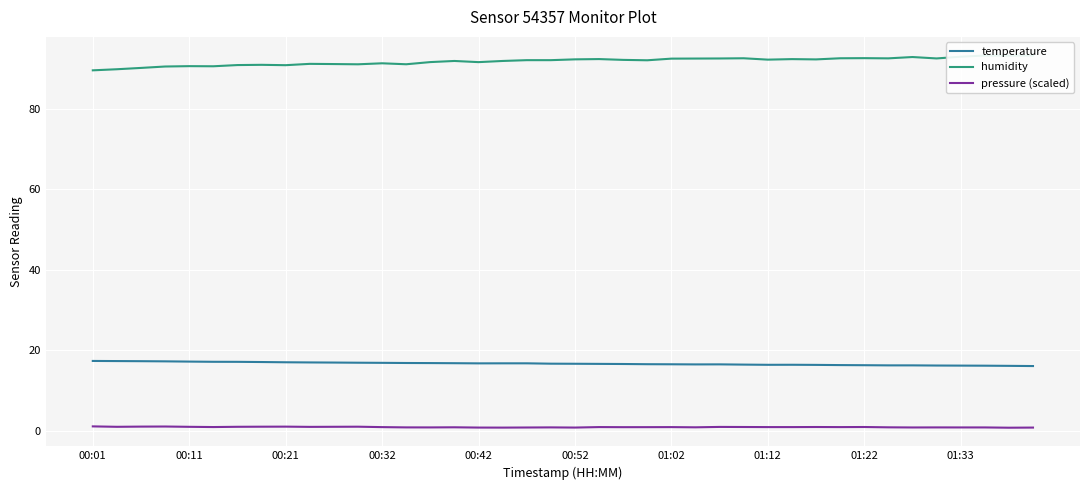

True or false: pressure (scaled) and temperature intersect in this chart.

False